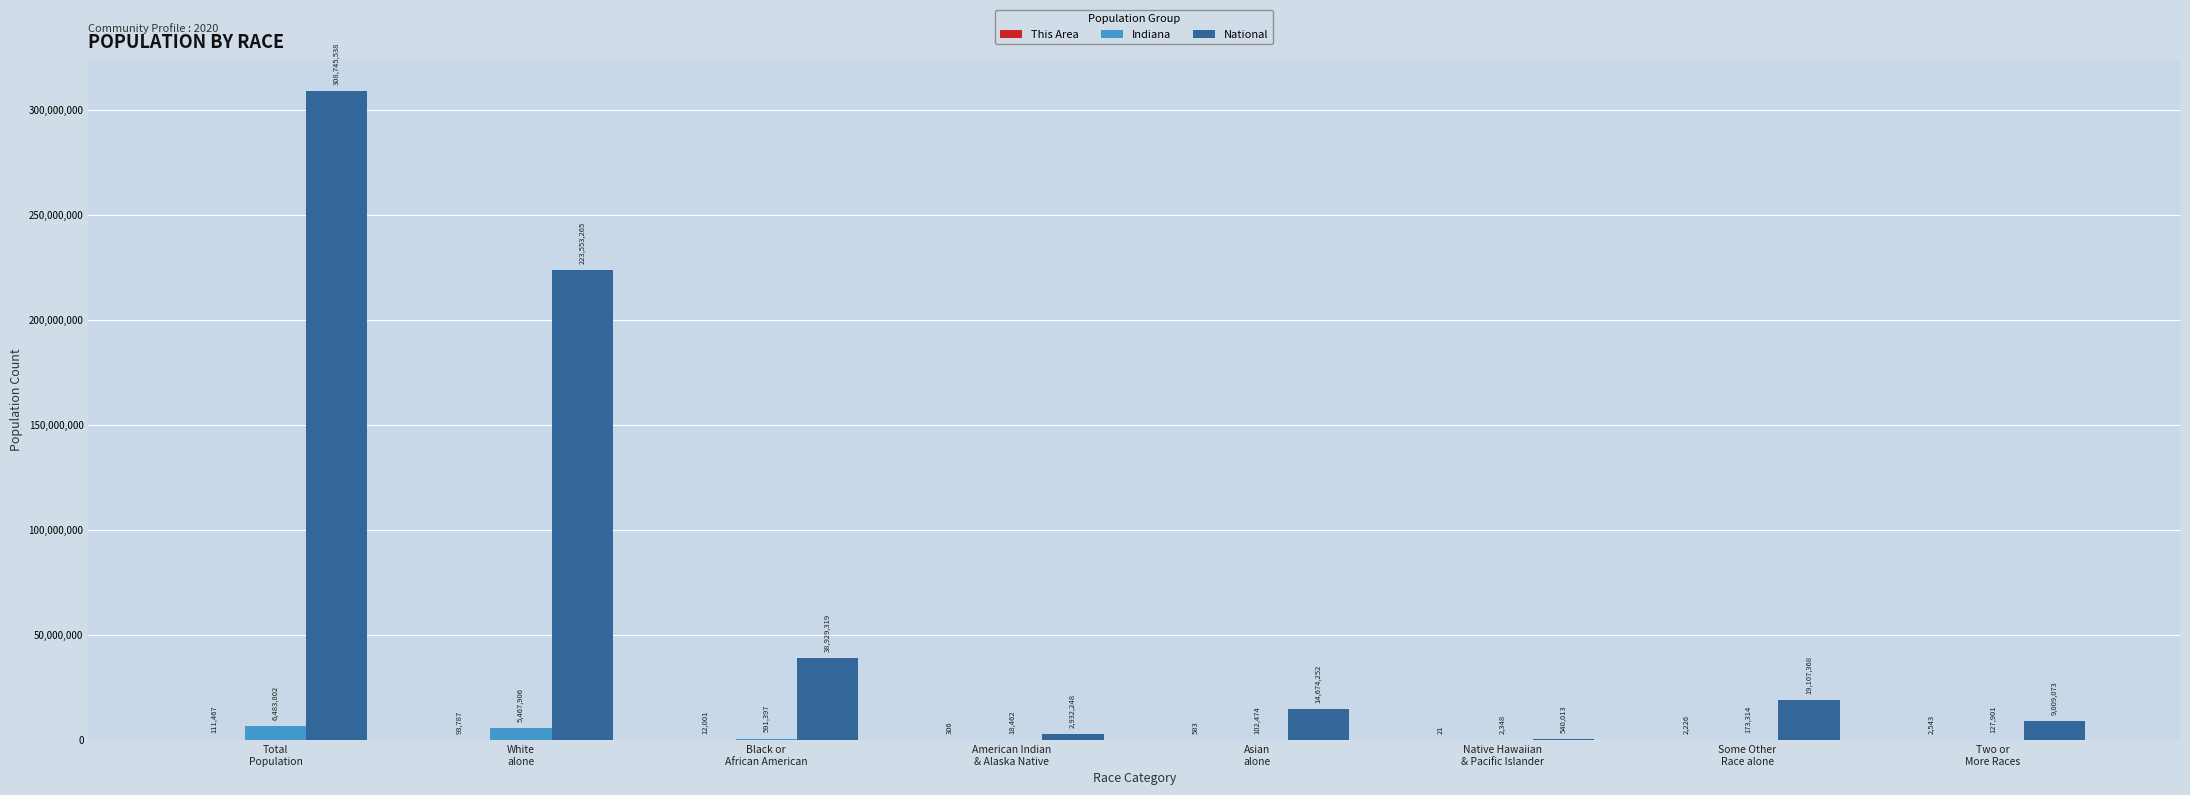

Which label corresponds to the largest value in the chart?

Total
Population